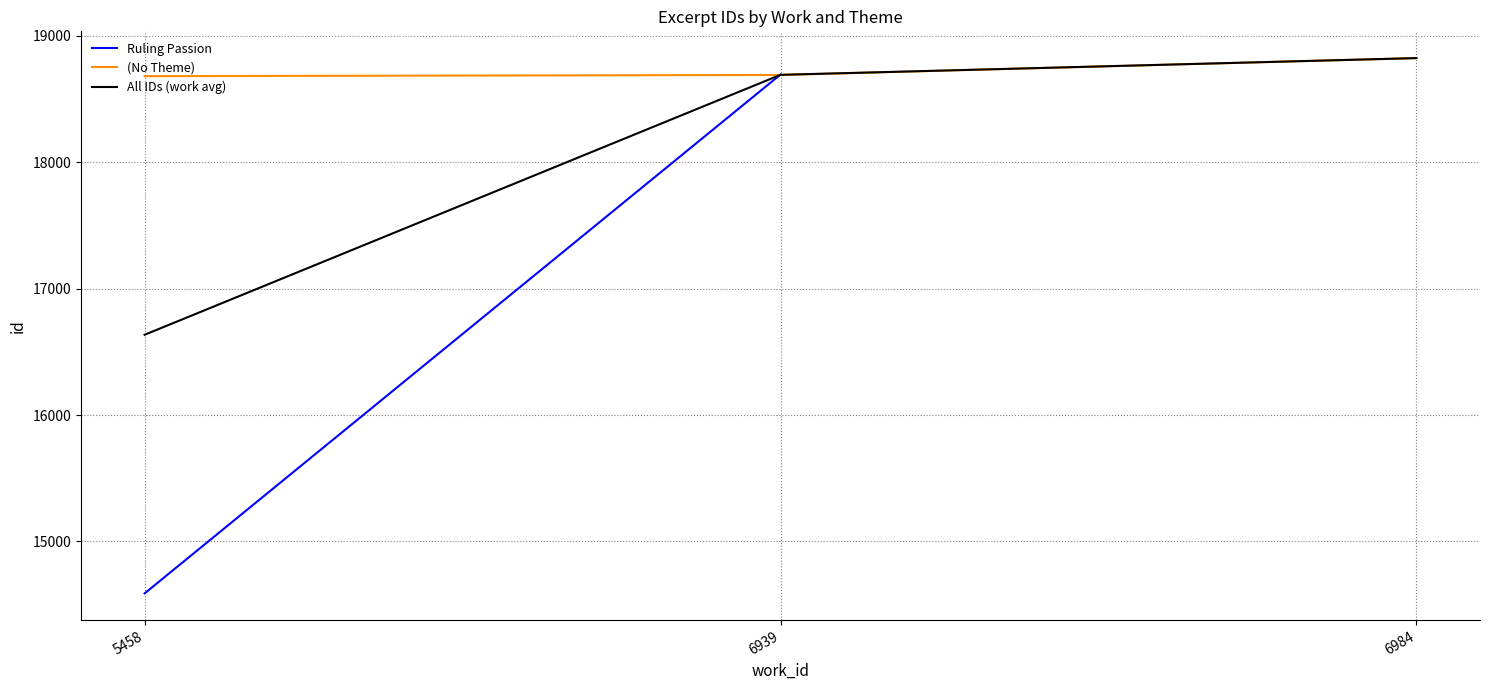

Is this an area chart (filled region under the line)?

No